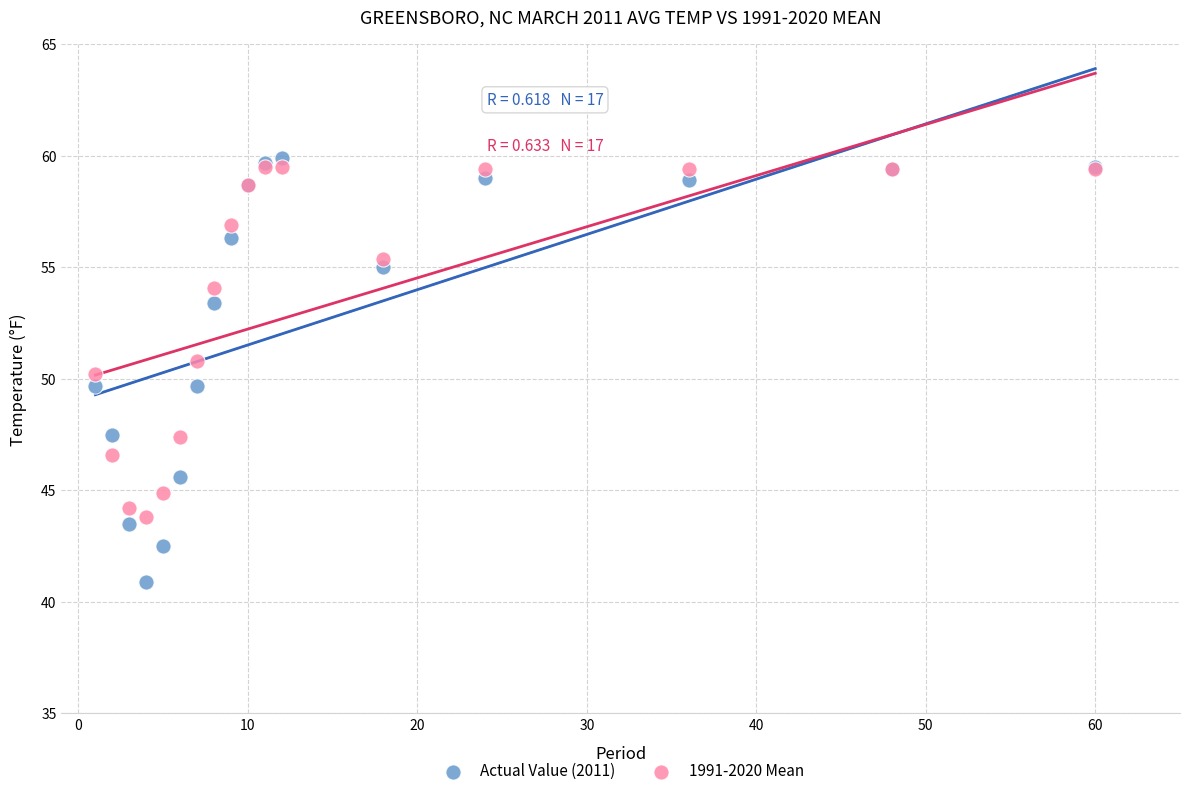

Which series reaches the minimum Y coordinate?

Actual Value (2011)